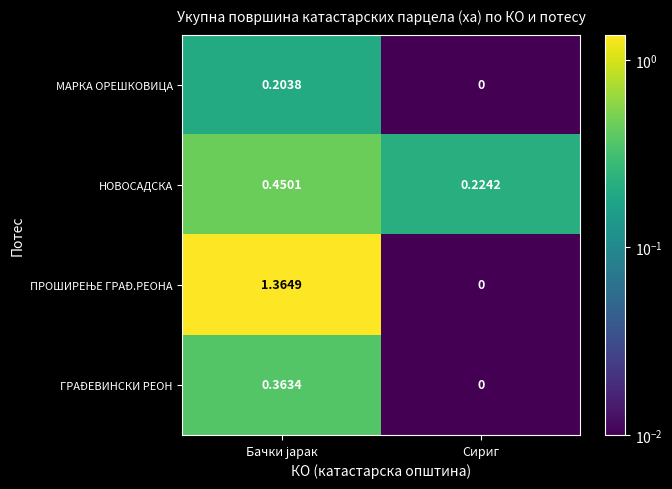

Which category has the lowest value in the ГРАÐЕВИНСКИ РЕОН series?

Сириг